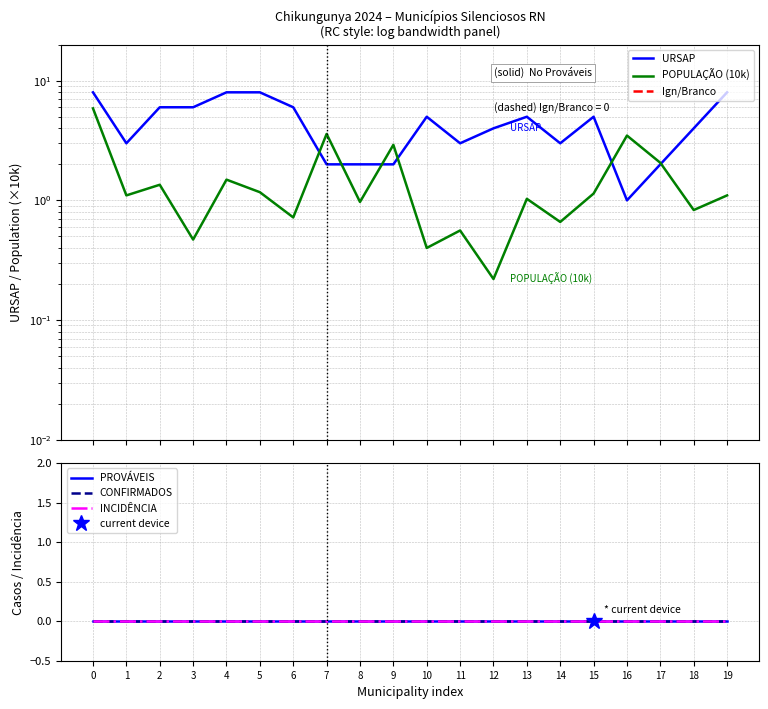

True or false: INCIDÊNCIA has a value of 0.0 at 11.

True